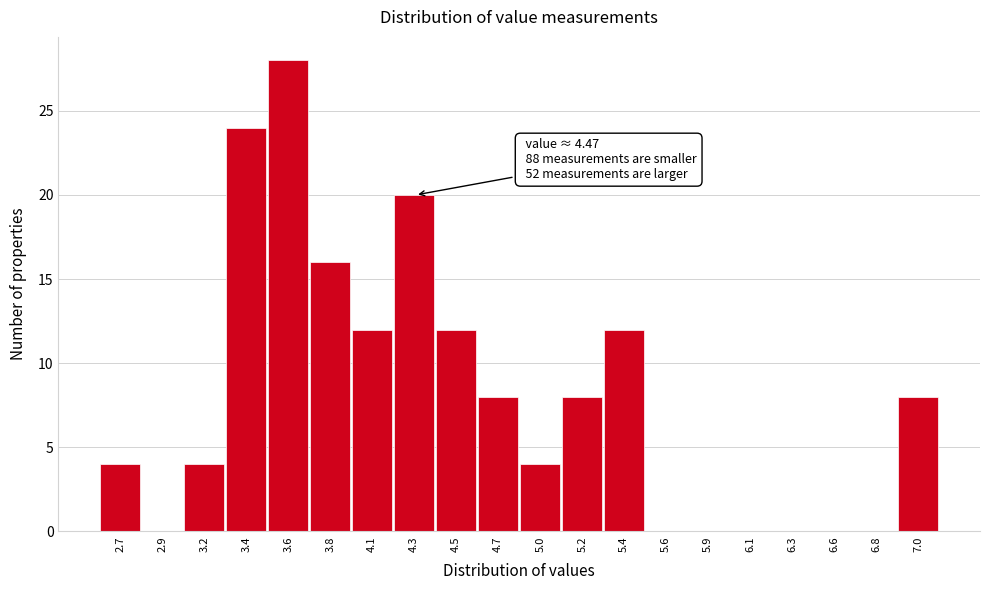

Reading right to left, list all the values displayed in this chart.

7.0=8	6.8=0	6.6=0	6.3=0	6.1=0	5.9=0	5.6=0	5.4=12	5.2=8	5.0=4	4.7=8	4.5=12	4.3=20	4.1=12	3.8=16	3.6=28	3.4=24	3.2=4	2.9=0	2.7=4